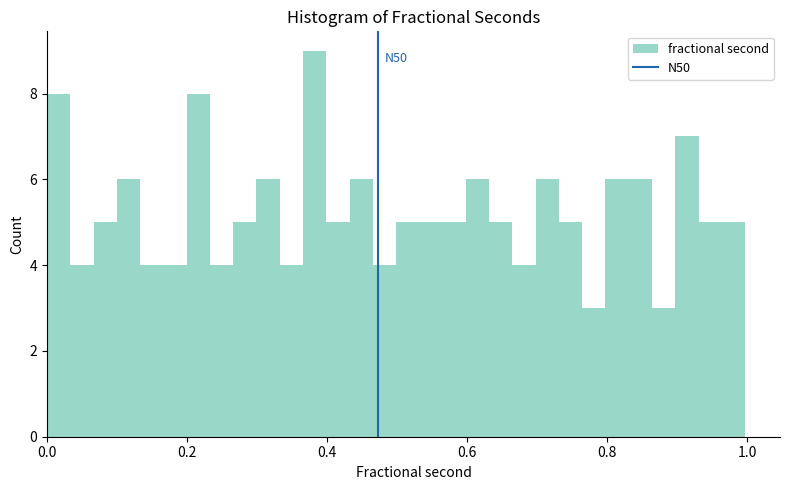

Read against the x-axis, roughly where is the centre of the tallest bar?

0.38